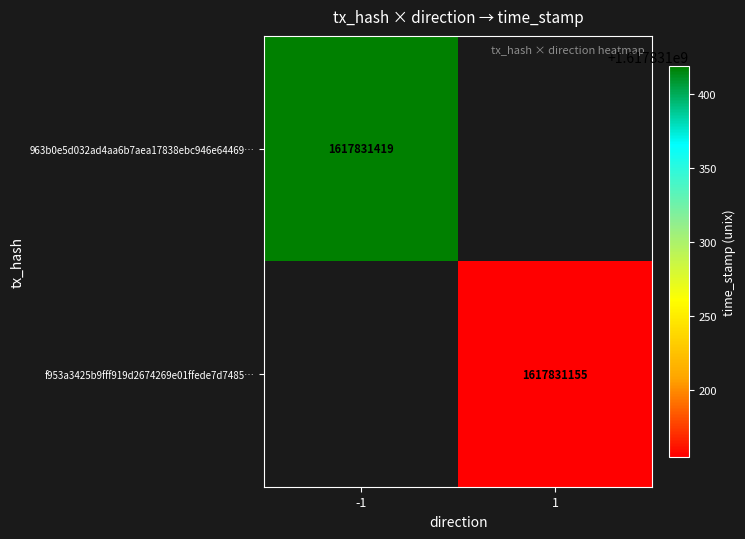

How many series are shown in this chart?

2